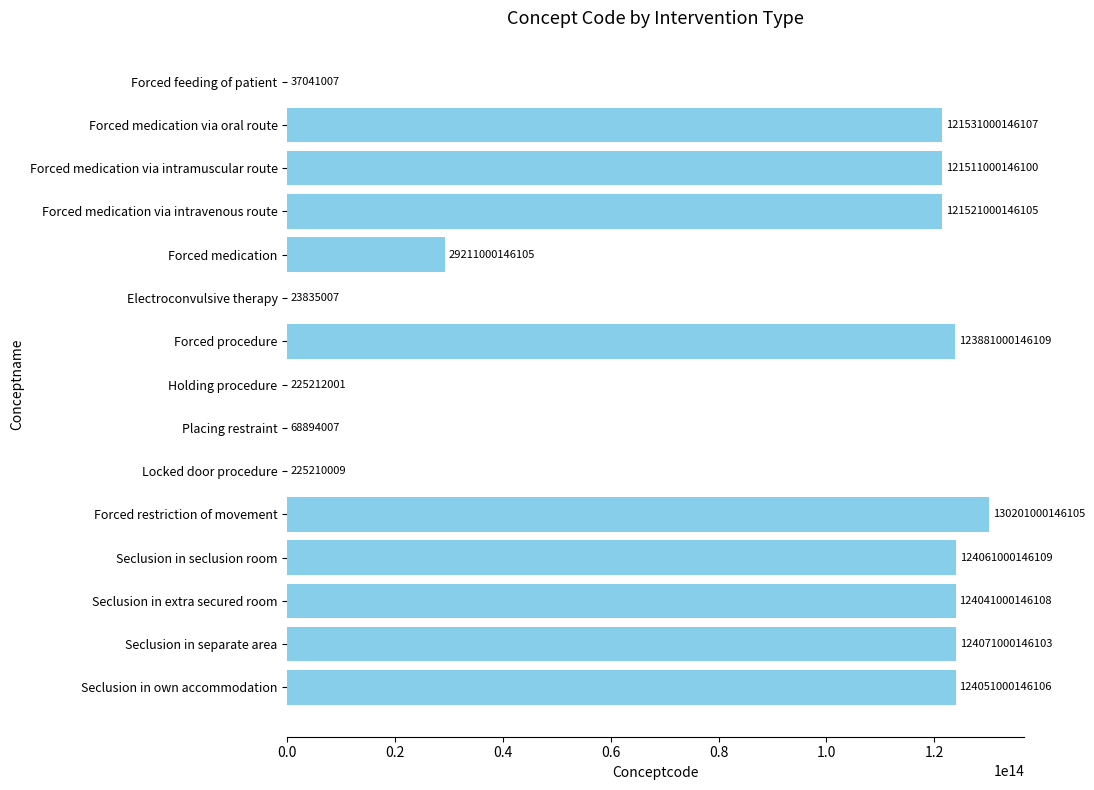

Are the bars horizontal?

Yes